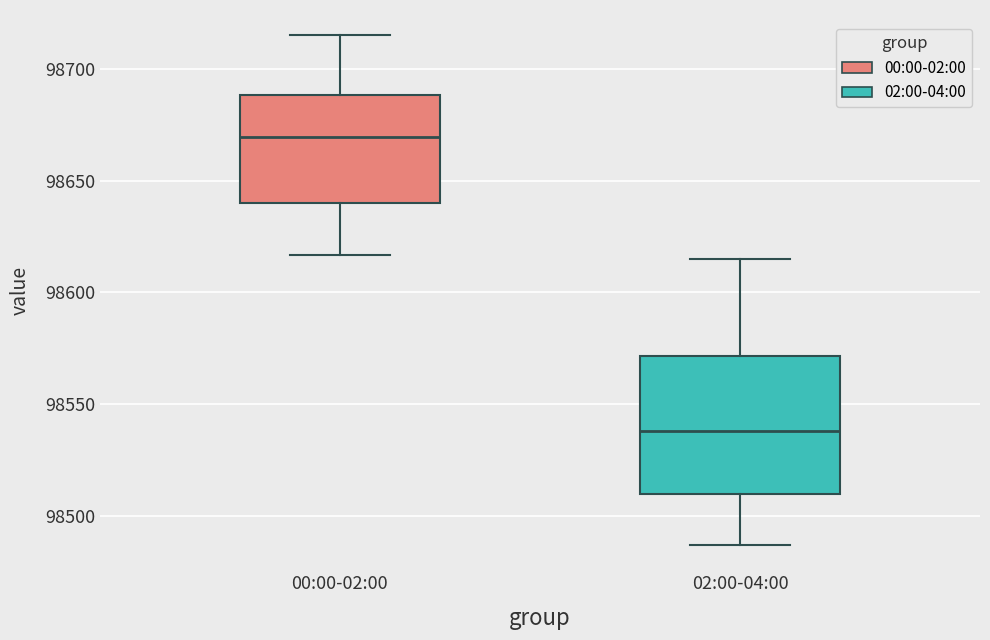

Reading left to right, read every box against the y-axis: the position of its median line, the range the box covers, and the ends of its whiskers. The values are not printed on the chart, so give them approximately, as read against the axis.

00:00-02:00: median 98670, box 98640 to 98690, whiskers 98615 to 98715
02:00-04:00: median 98540, box 98510 to 98570, whiskers 98485 to 98615